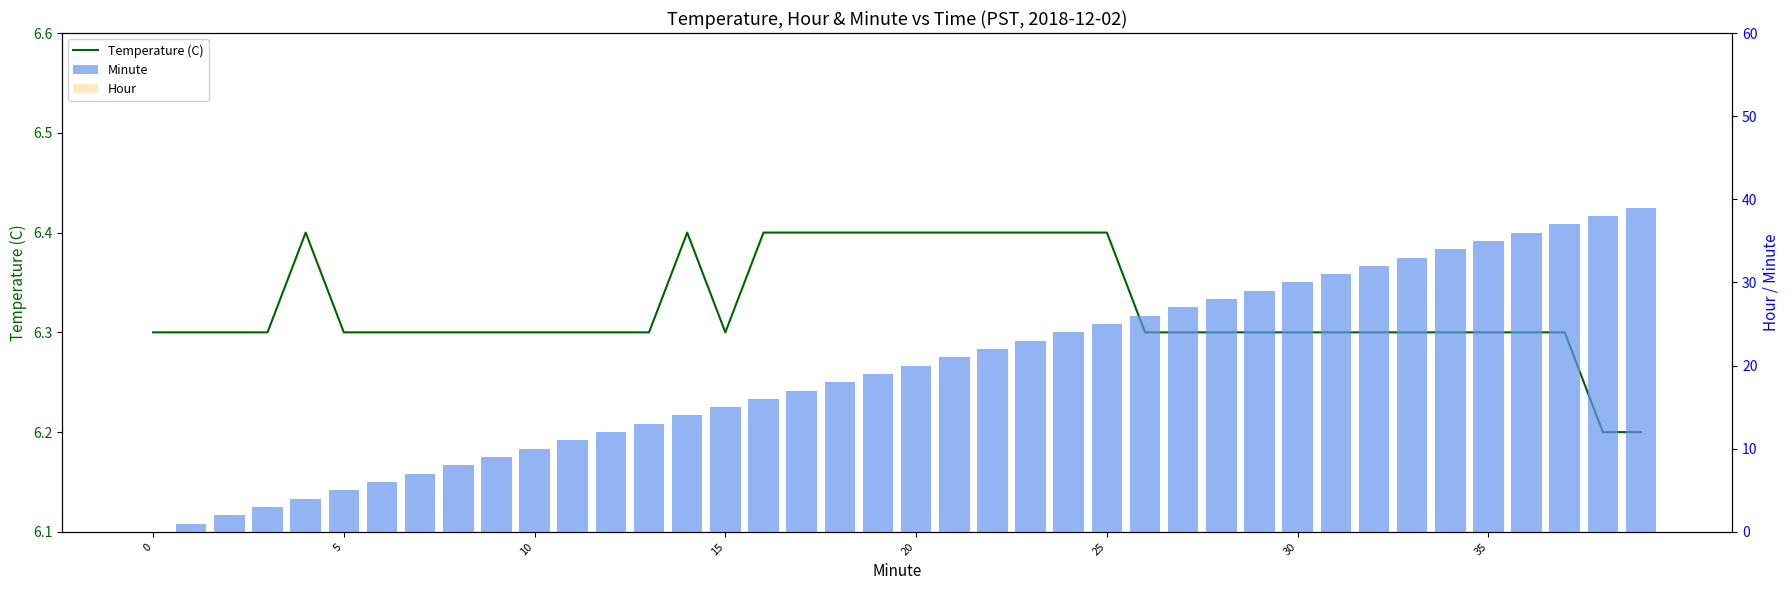

Reading right to left, what are all the values shown in this chart?

Temperature (C): 6.2	6.2	6.3	6.3	6.3	6.3	6.3	6.3	6.3	6.3	6.3	6.3	6.3	6.3	6.4	6.4	6.4	6.4	6.4	6.4	6.4	6.4	6.4	6.4	6.3	6.4	6.3	6.3	6.3	6.3	6.3	6.3	6.3	6.3	6.3	6.4	6.3	6.3	6.3	6.3
Minute: 39.0	38.0	37.0	36.0	35.0	34.0	33.0	32.0	31.0	30.0	29.0	28.0	27.0	26.0	25.0	24.0	23.0	22.0	21.0	20.0	19.0	18.0	17.0	16.0	15.0	14.0	13.0	12.0	11.0	10.0	9.0	8.0	7.0	6.0	5.0	4.0	3.0	2.0	1.0	0.0
Hour: 0.0	0.0	0.0	0.0	0.0	0.0	0.0	0.0	0.0	0.0	0.0	0.0	0.0	0.0	0.0	0.0	0.0	0.0	0.0	0.0	0.0	0.0	0.0	0.0	0.0	0.0	0.0	0.0	0.0	0.0	0.0	0.0	0.0	0.0	0.0	0.0	0.0	0.0	0.0	0.0